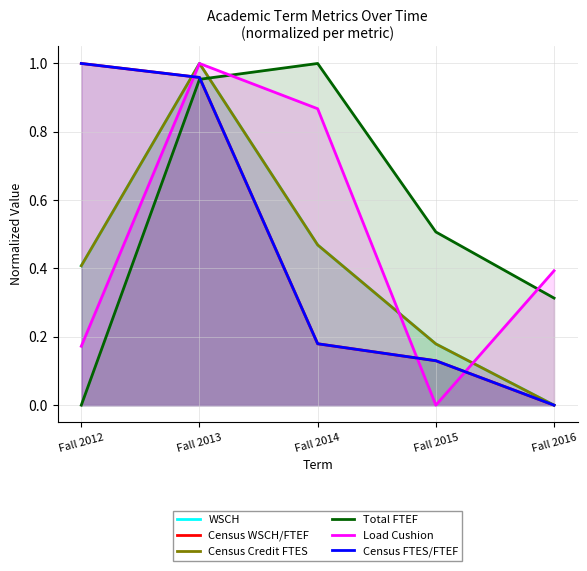

List the labels in order of Load Cushion value, smallest first.

Fall 2015, Fall 2012, Fall 2016, Fall 2014, Fall 2013